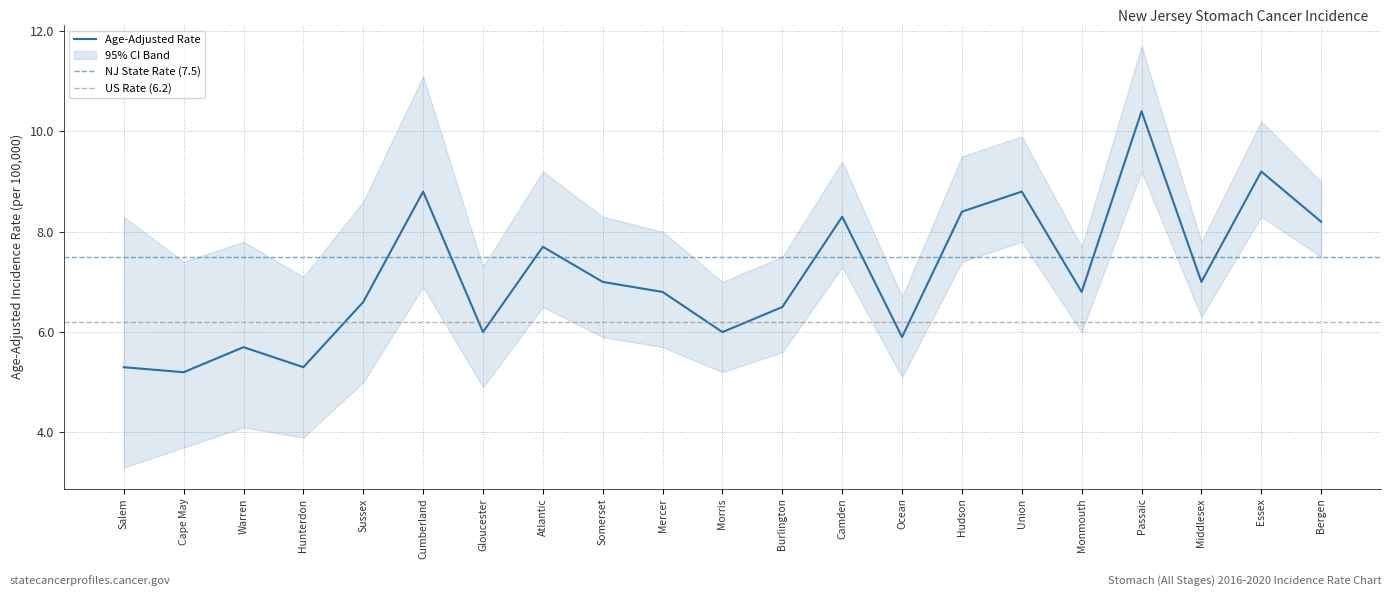

True or false: Lower 95% CI and Upper 95% CI intersect in this chart.

False